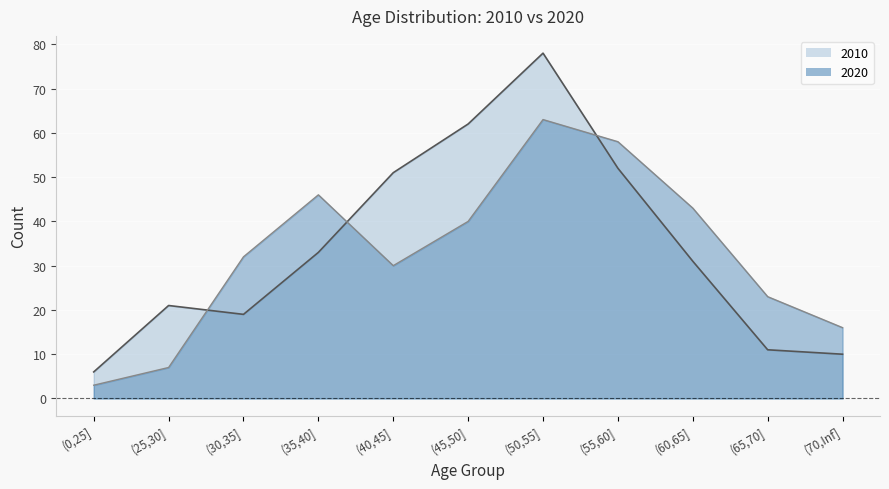

What is the maximum value shown in the chart?

78